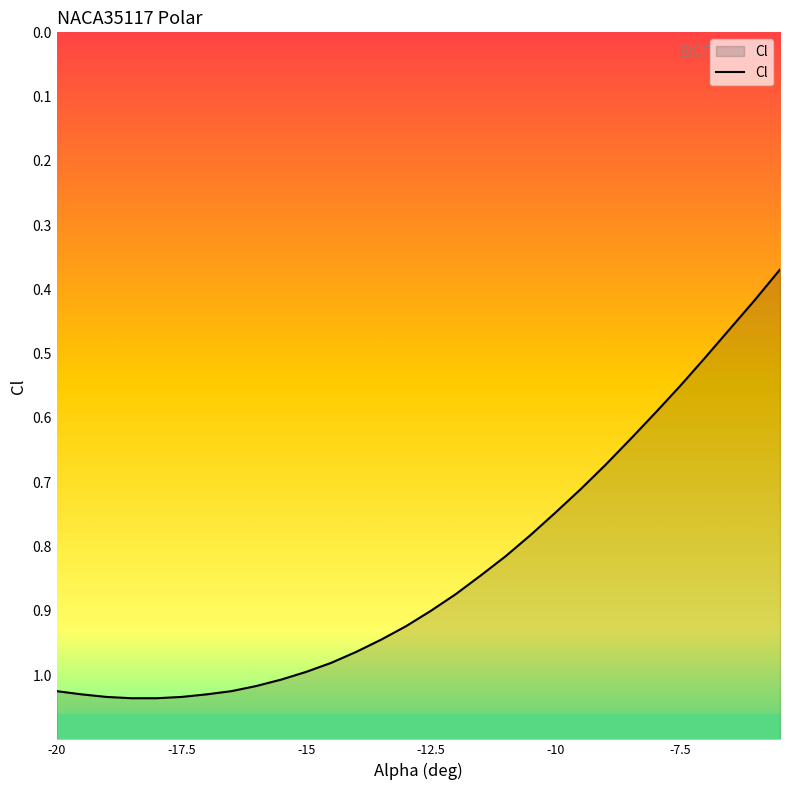

What is the label of the 15th point from the left?

-13